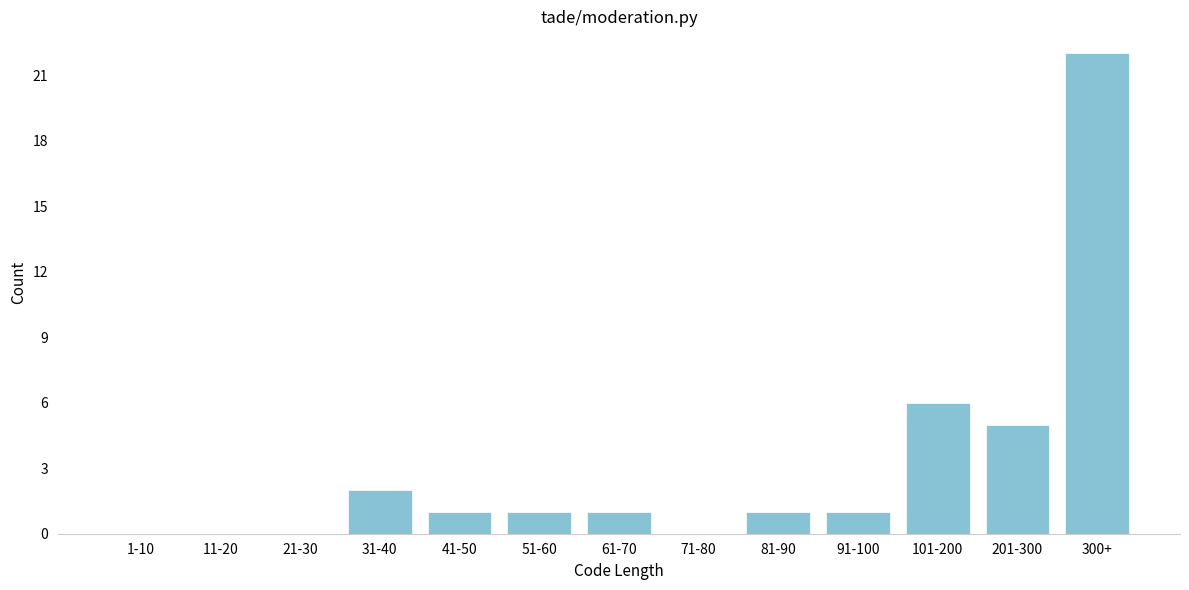

Reading left to right, transcribe all the data shown in this chart.

1-10=0	11-20=0	21-30=0	31-40=2	41-50=1	51-60=1	61-70=1	71-80=0	81-90=1	91-100=1	101-200=6	201-300=5	300+=22